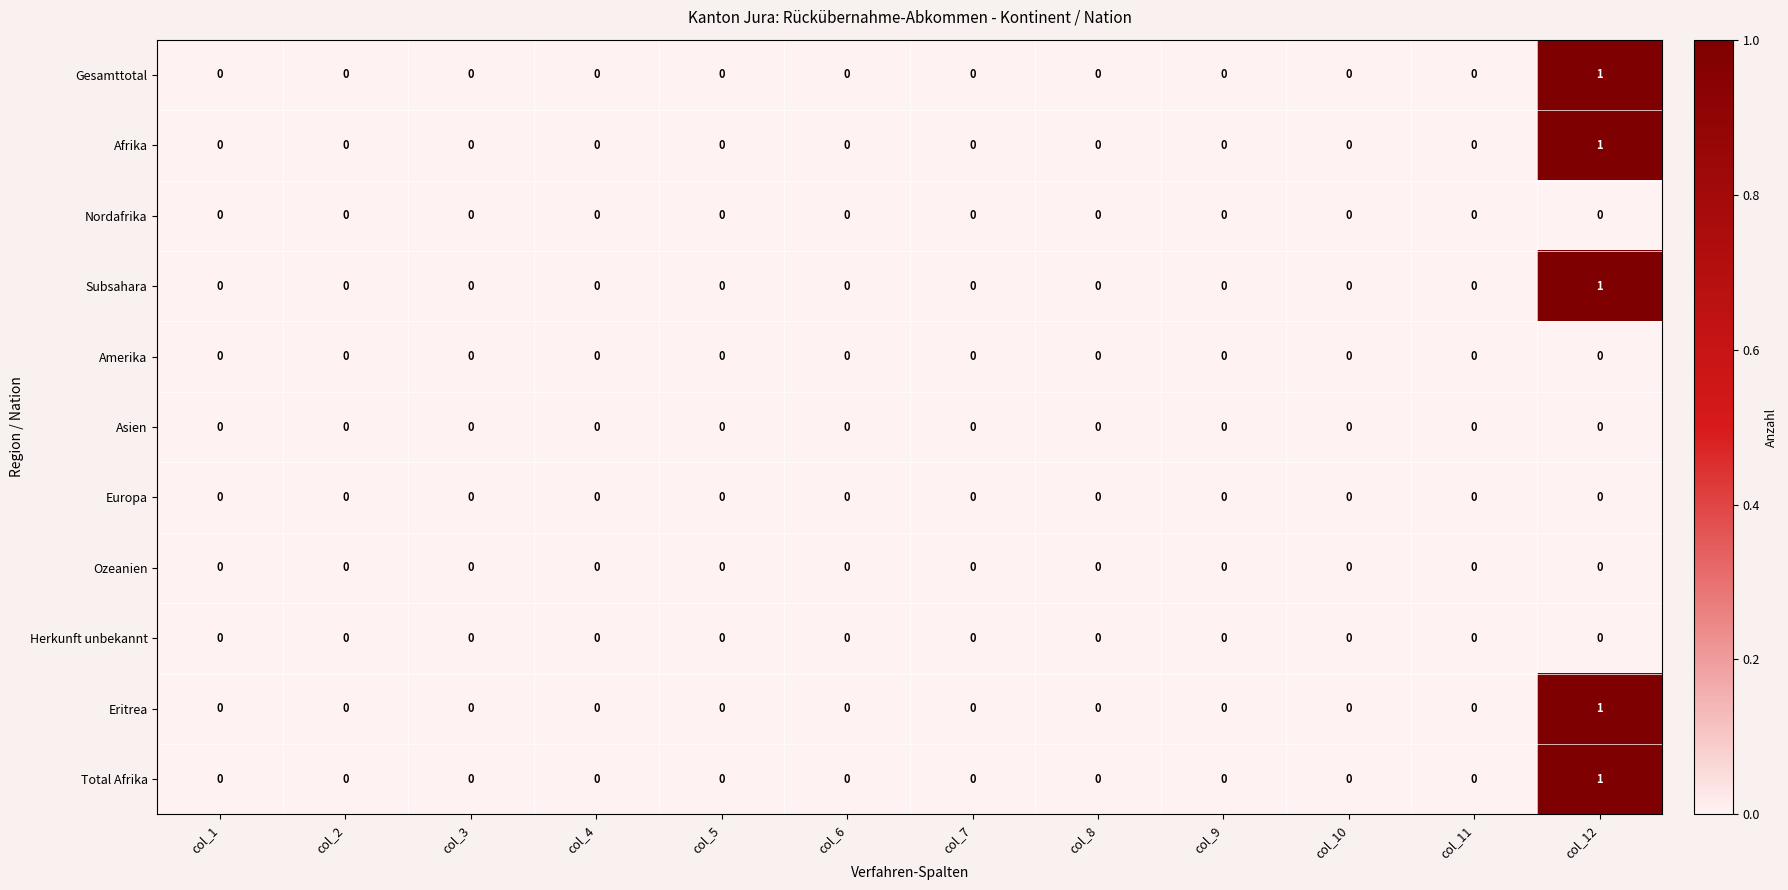

Which category has the highest value across all series?

col_12